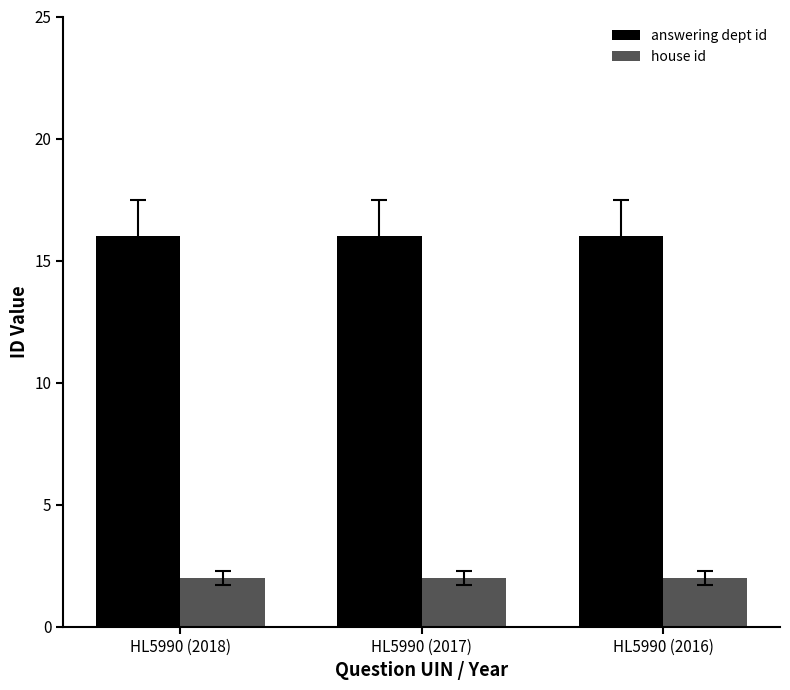

At HL5990 (2016), list the series in order from smallest to largest.

house id, answering dept id